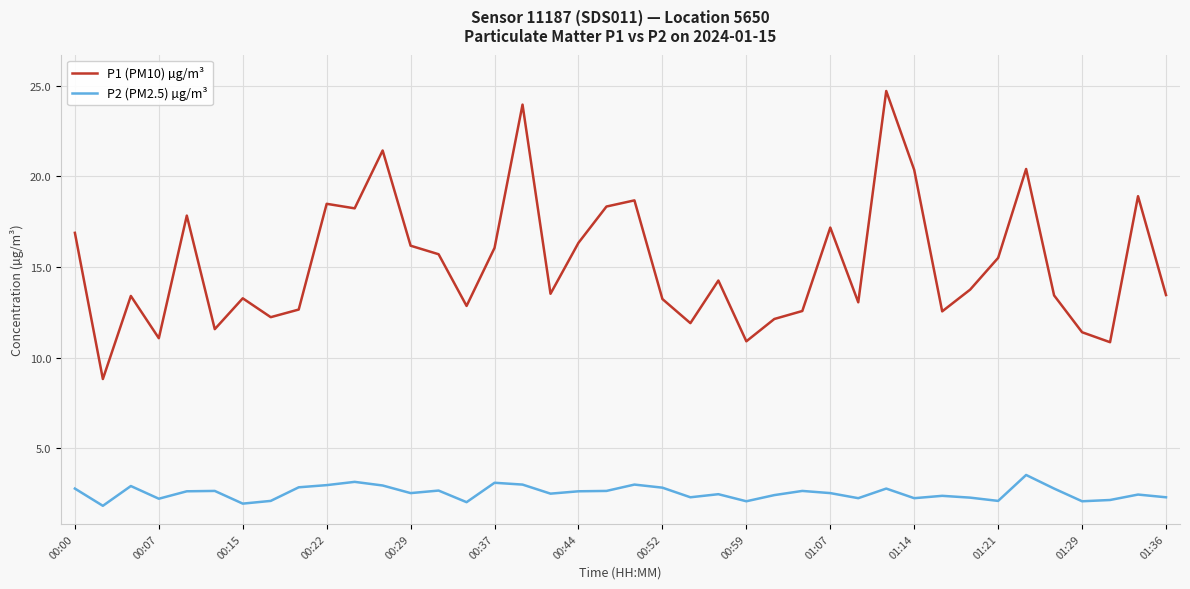

True or false: P1 (PM10) µg/m³ and P2 (PM2.5) µg/m³ intersect in this chart.

False